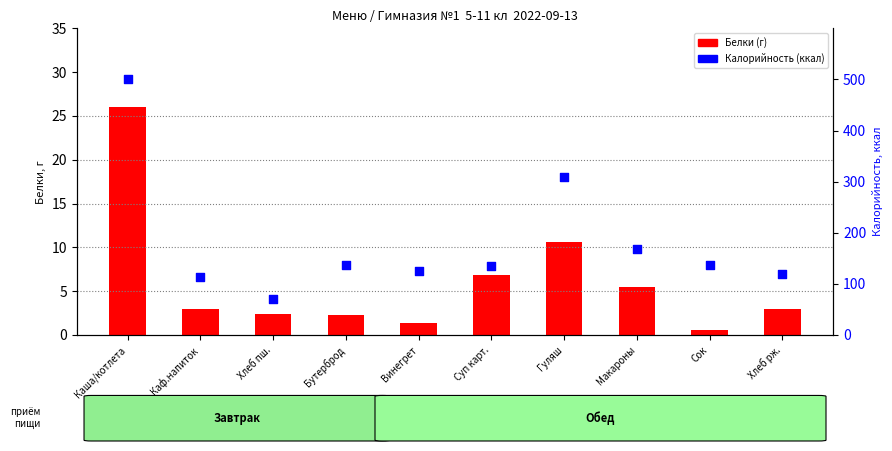

Which series contains the highest Y value?

Калорийность (ккал)